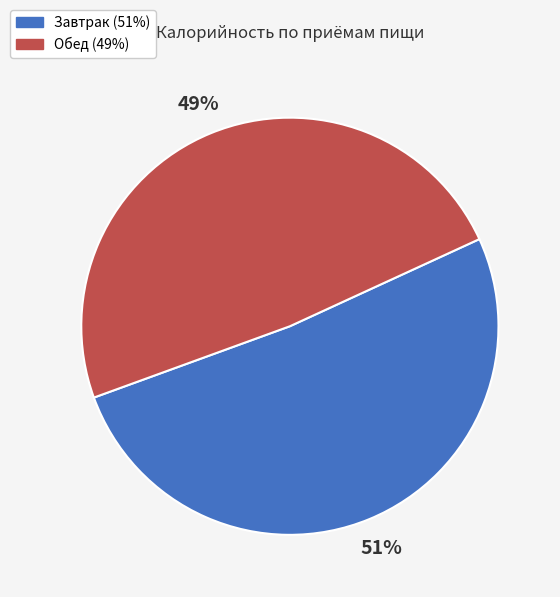

Which category has the smallest portion of the pie?

Обед